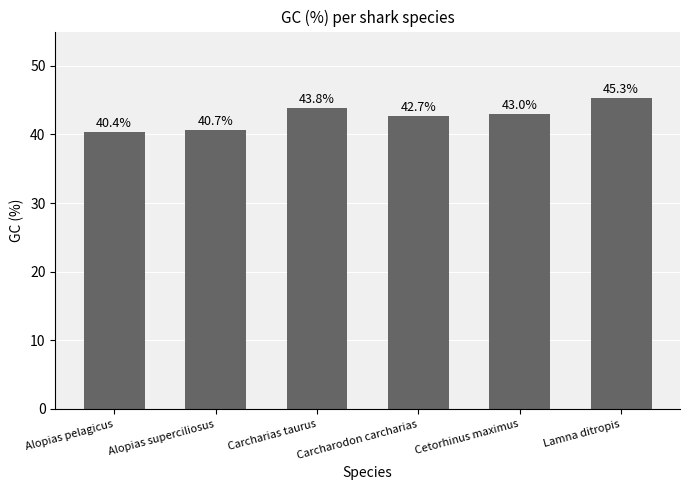

What is the sum of all values?

255.9